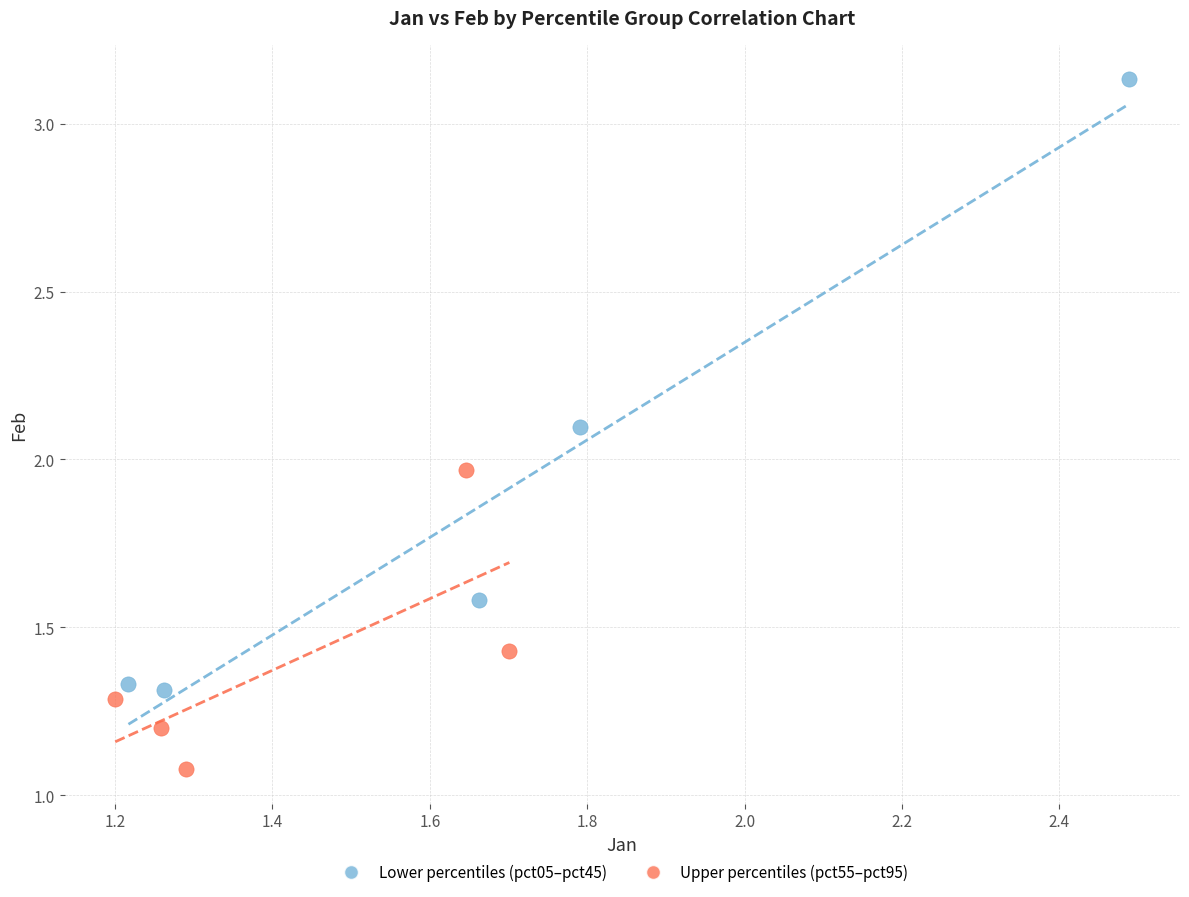

Which series has the largest Y range (max minus min)?

Lower percentiles (pct05–pct45)